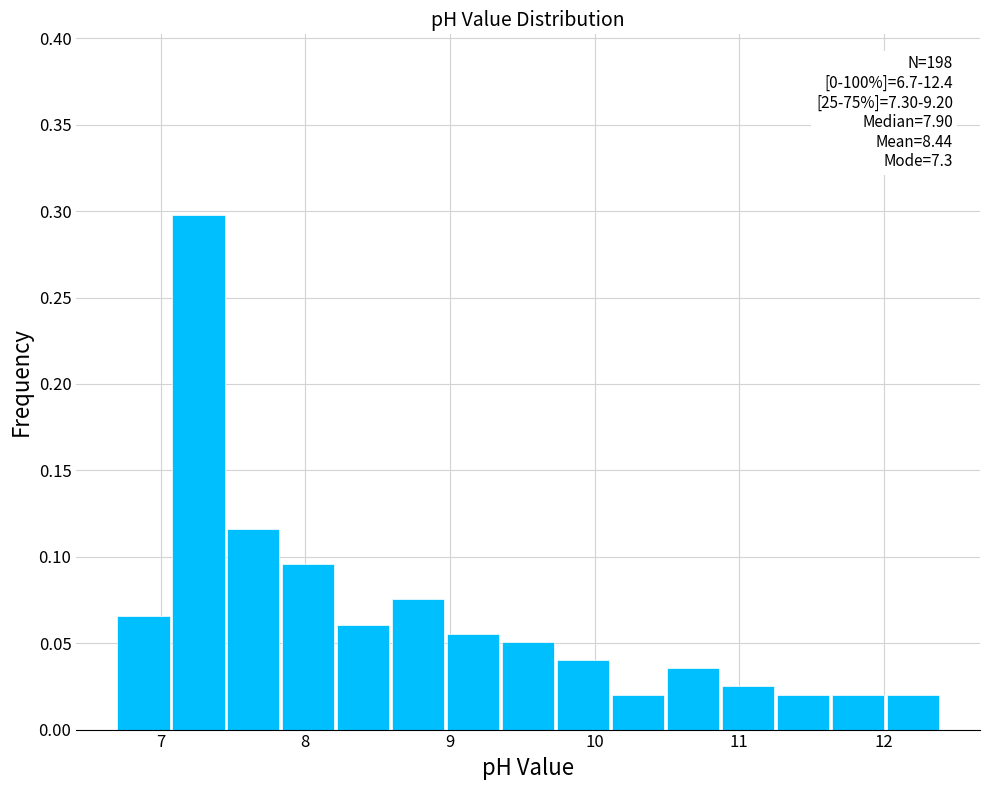

Around what value on the x-axis is the tallest bar? Give the approximate position of its centre, as read against the axis.

7.3